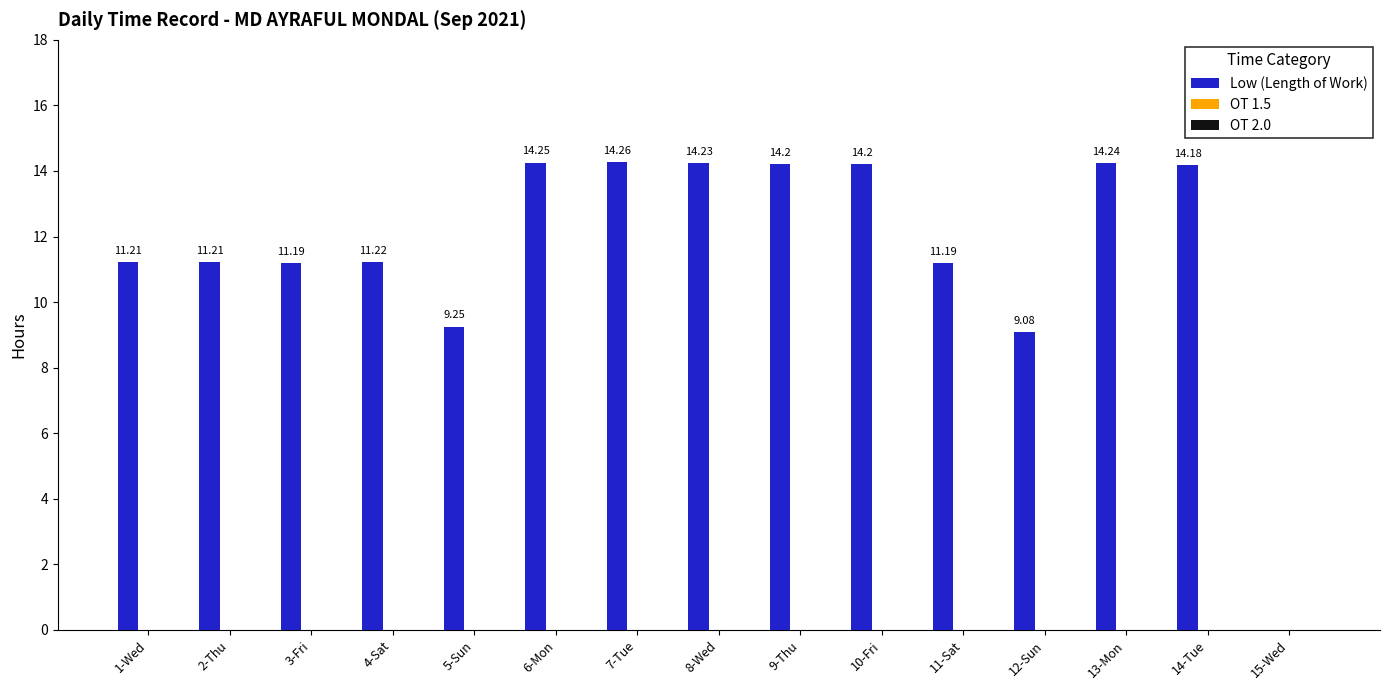

What is the ratio of the value at 10-Fri to the value at 6-Mon?

1.0